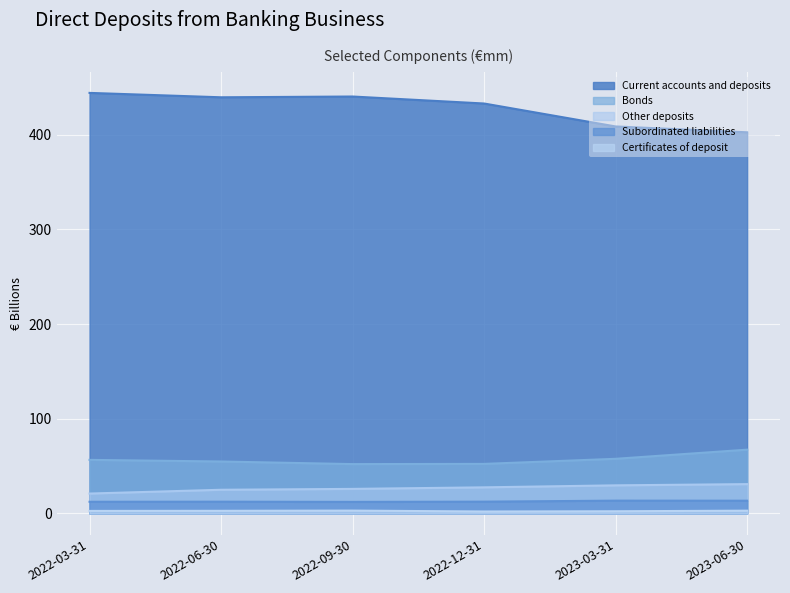

What are all the series names shown in the legend?

Current accounts and deposits, Bonds, Other deposits, Subordinated liabilities, Certificates of deposit